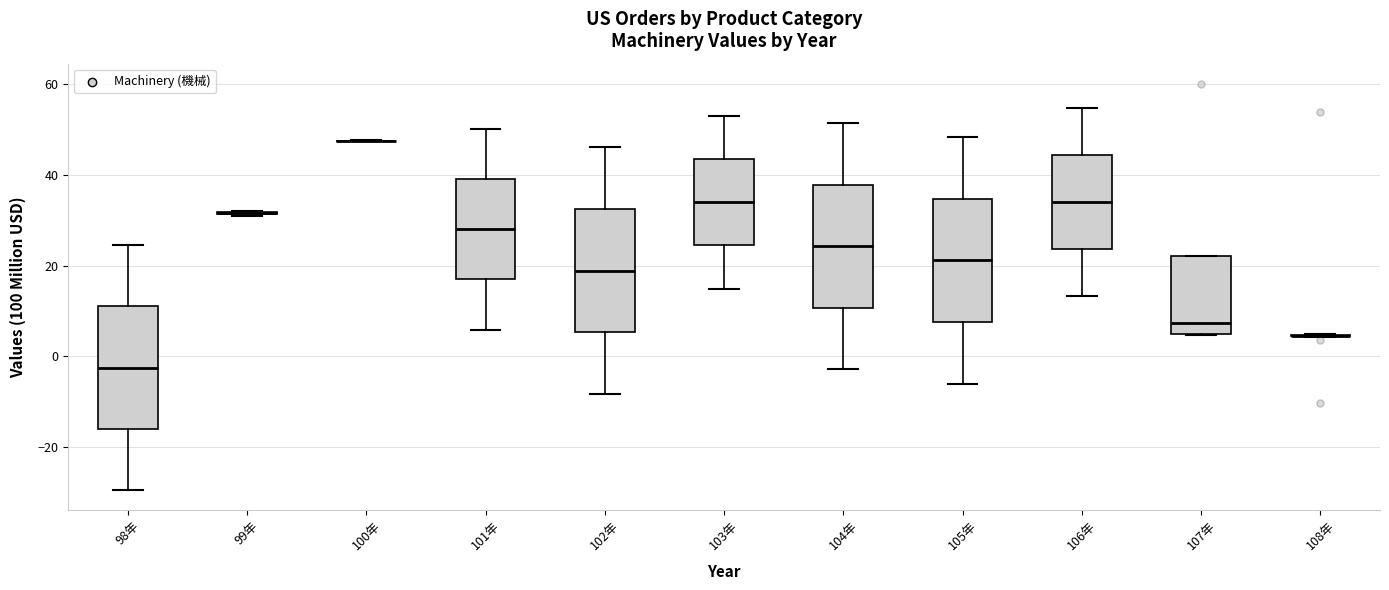

Where does the median line of the box for 106年 sit on the y-axis? The values are not printed on the chart, so give them approximately, as read against the axis.

34